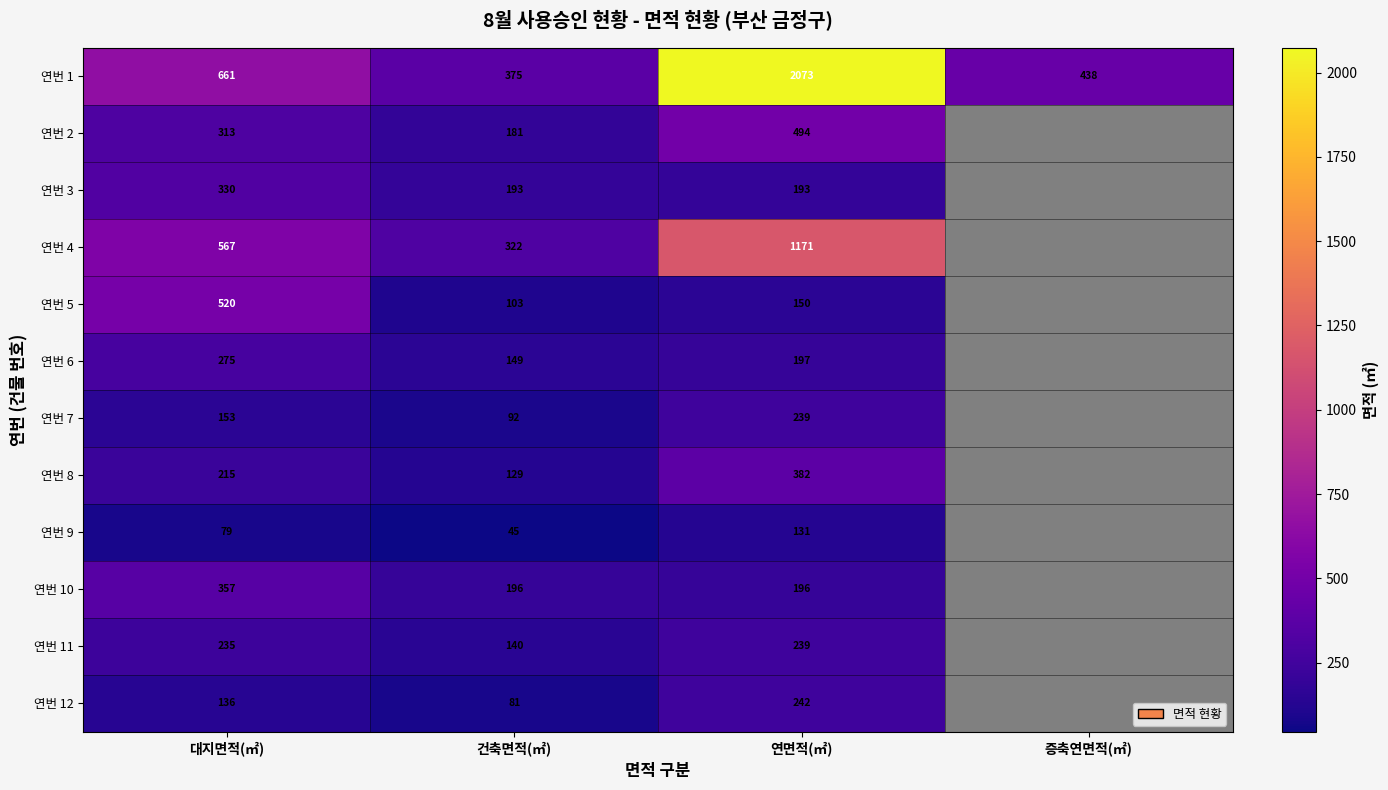

Between 증축연면적(㎡) and 건축면적(㎡), which is larger?

증축연면적(㎡)